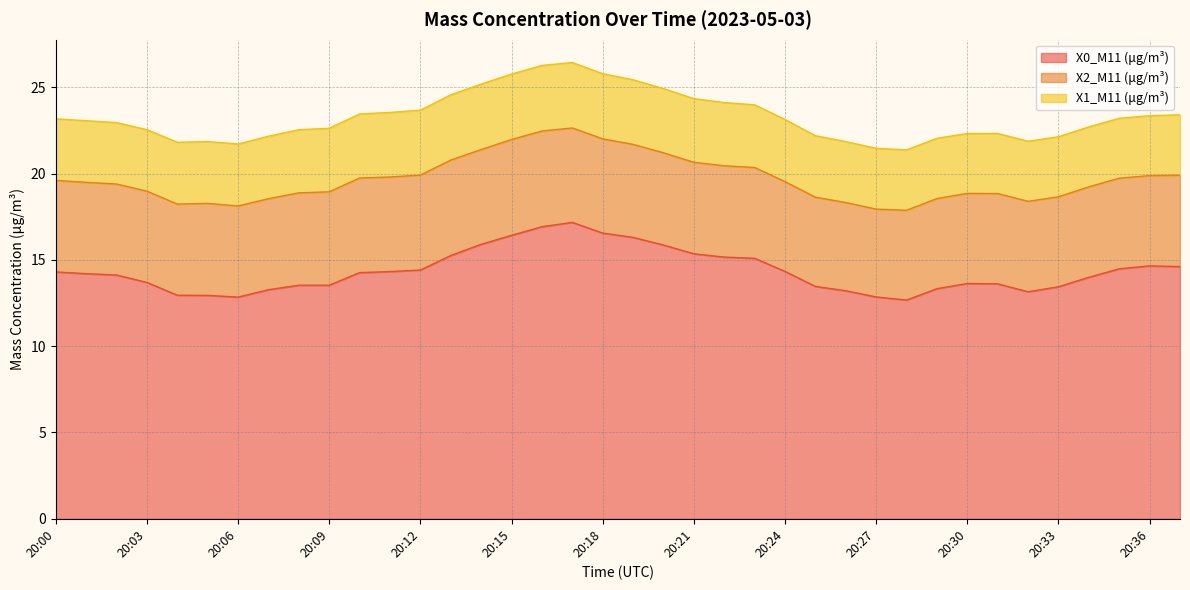

List the series in order of their peak value, lowest first.

X1_M11 (μg/m³), X2_M11 (μg/m³), X0_M11 (μg/m³)